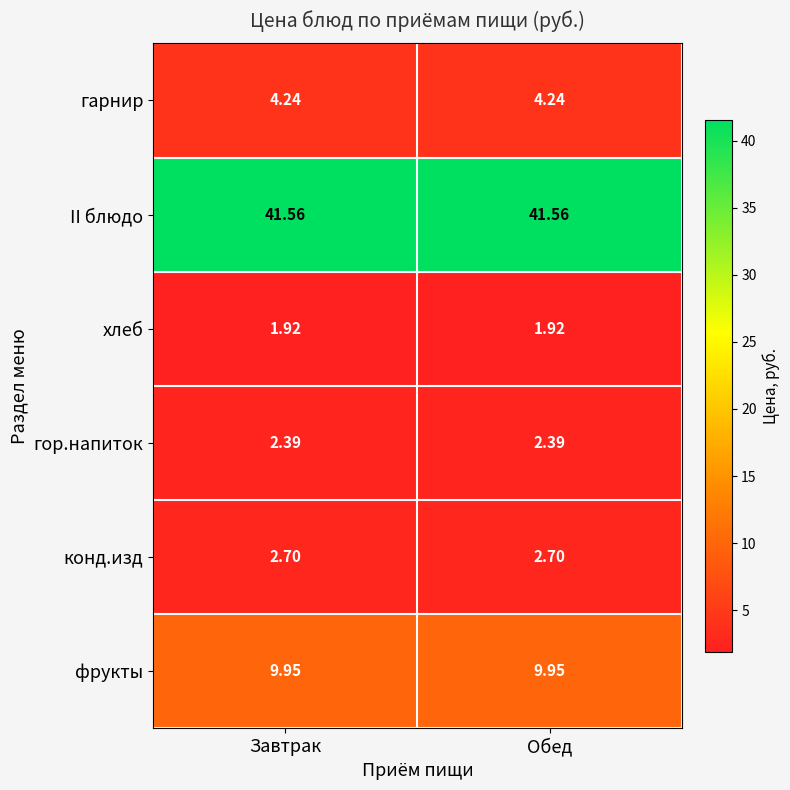

Is the value of гор.напиток at Завтрак greater than the value of конд.изд at Обед?

No